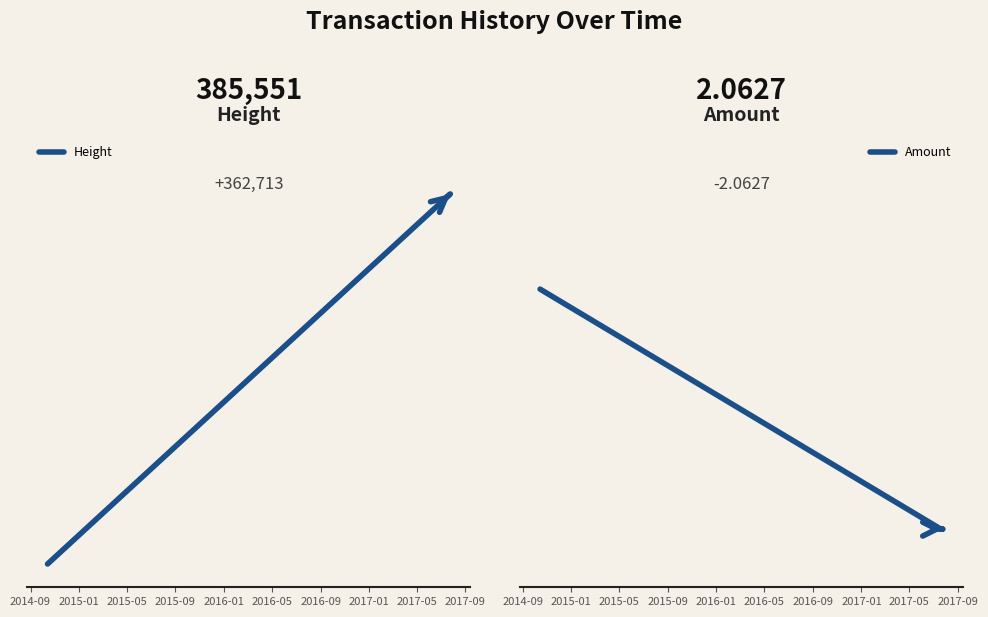

How many distinct data groups are displayed?

2